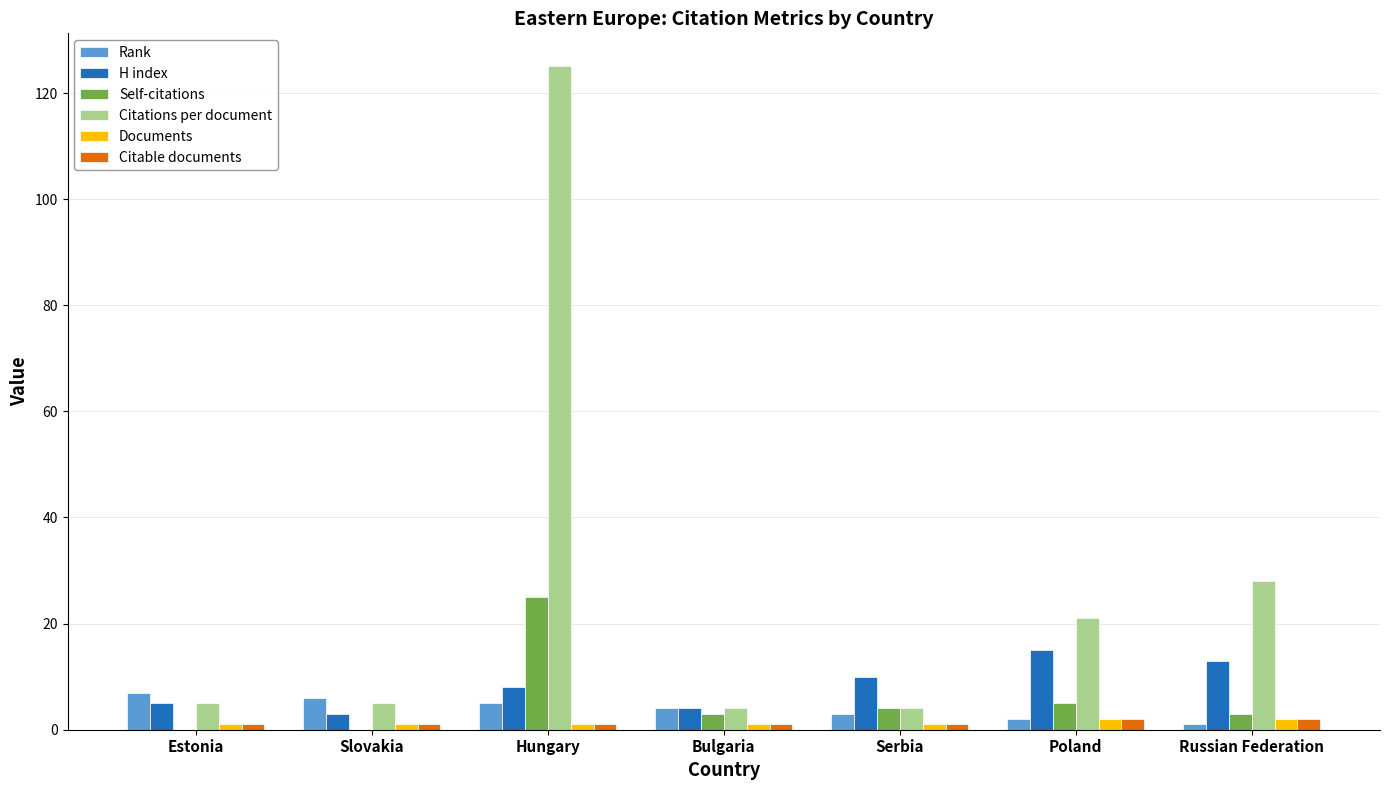

What are all the series names shown in the legend?

Rank, H index, Self-citations, Citations per document, Documents, Citable documents